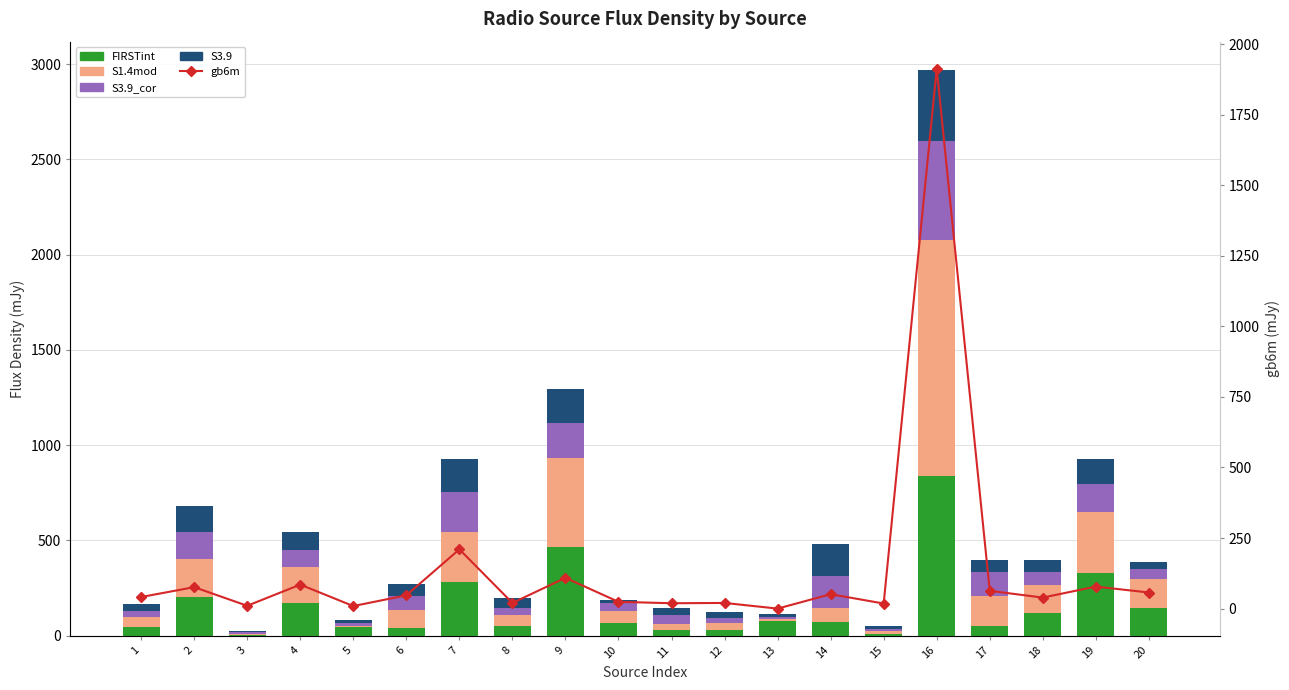

Read the S3.9_cor value at 1.

31.0